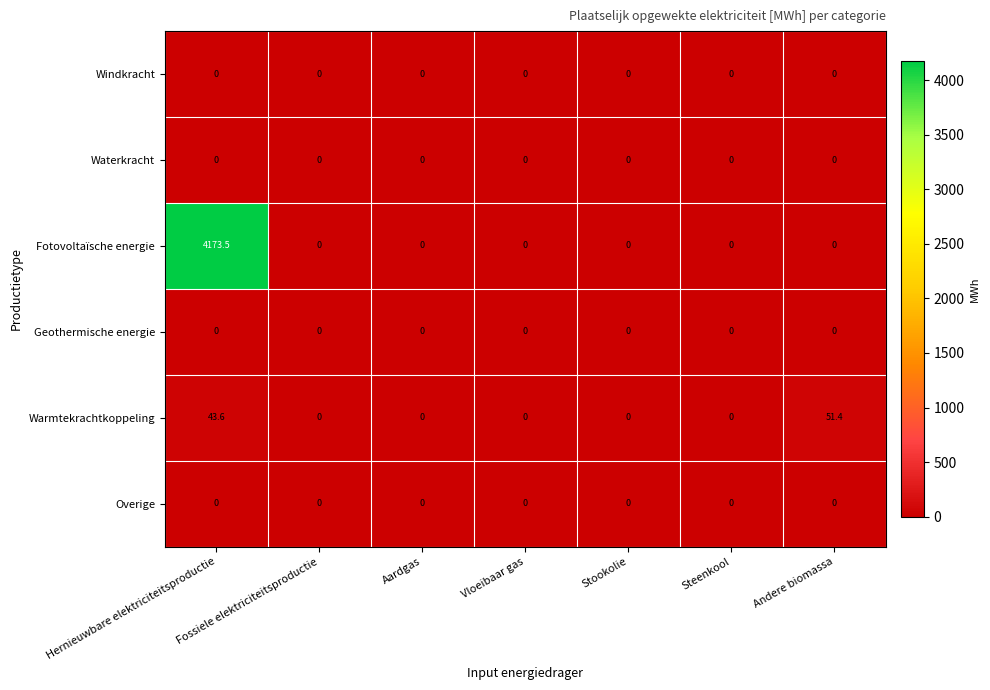

At which category is the sum across all series the highest?

Hernieuwbare elektriciteitsproductie